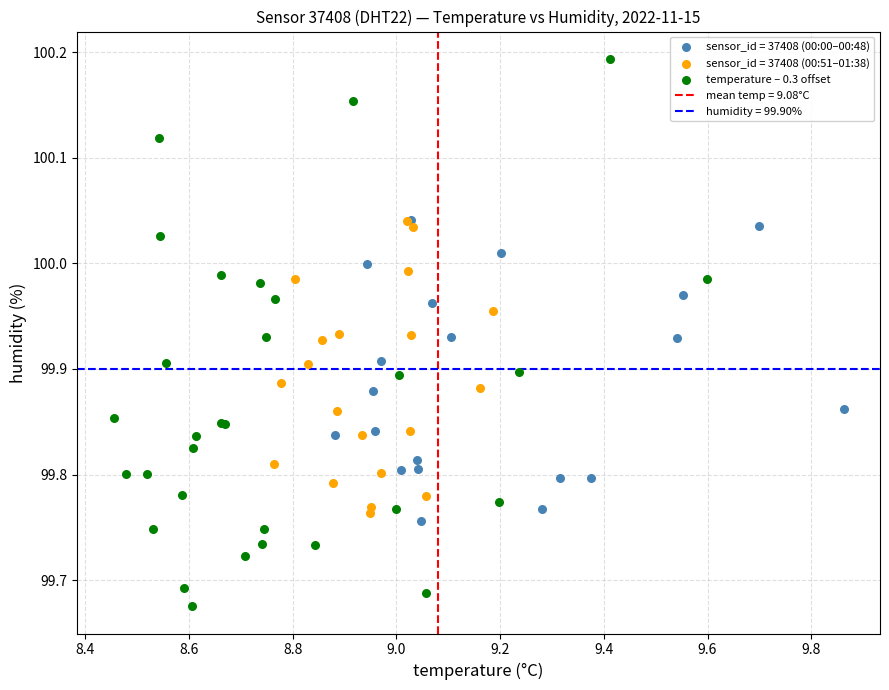

Which series has the widest spread of Y values?

temperature – 0.3 offset